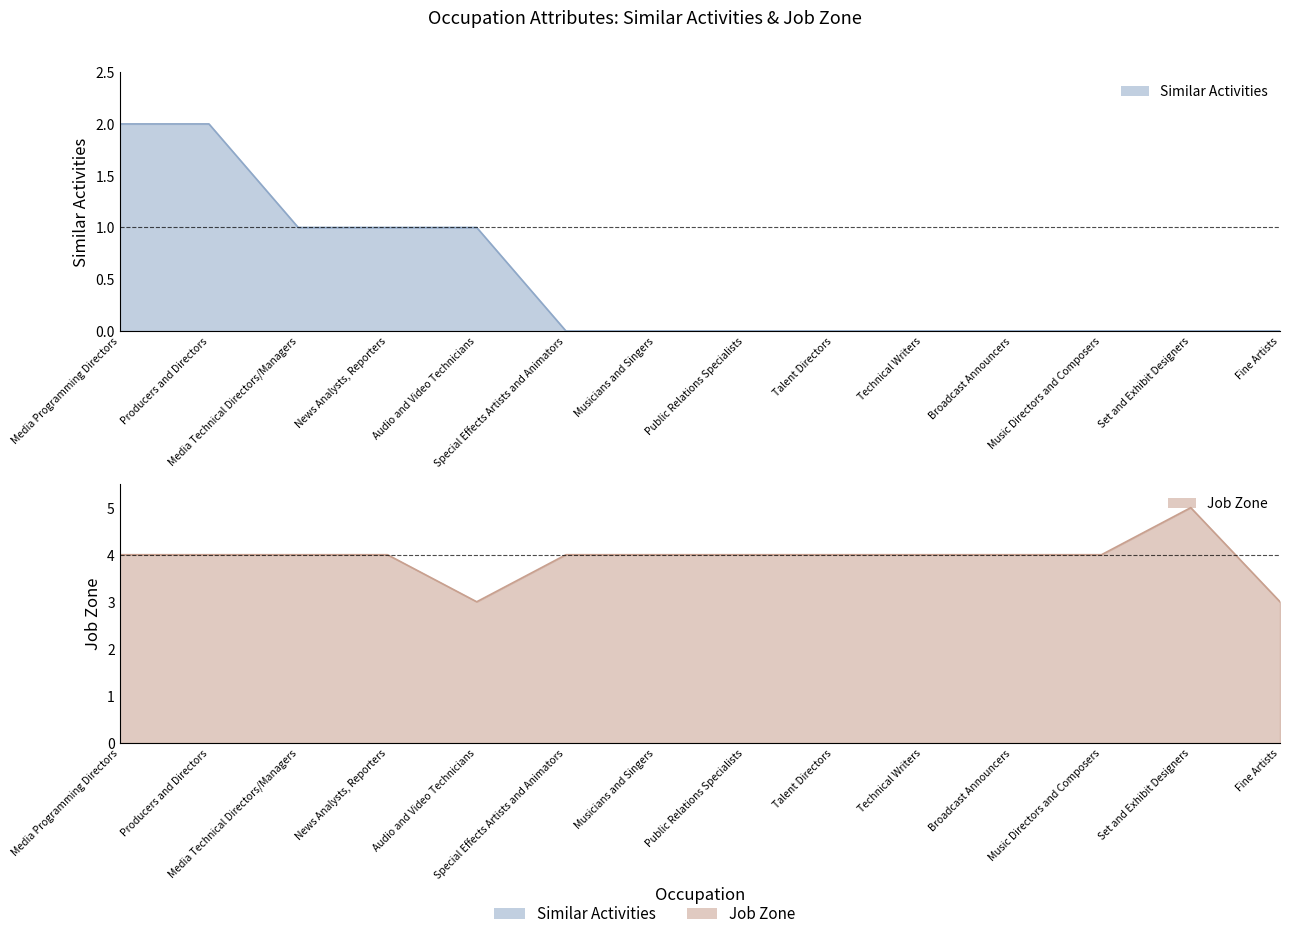

The Job Zone series shows 3 at Fine Artists. True or false?

True